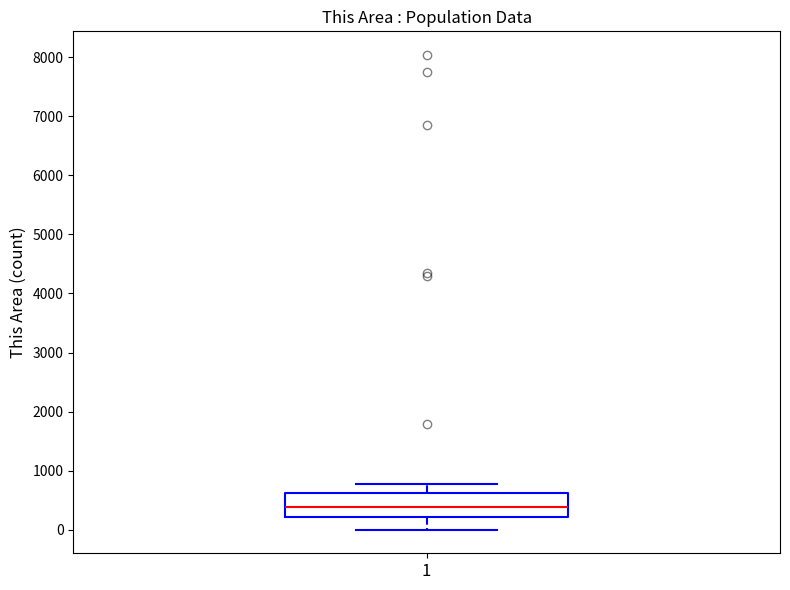

Transcribe this box plot: give where the median line is, the range the box spans, and where the two whiskers end, as read against the y-axis. The values are not printed on the chart, so give them approximately, as read against the axis.

median 400, box 200 to 600, whiskers 0 to 800